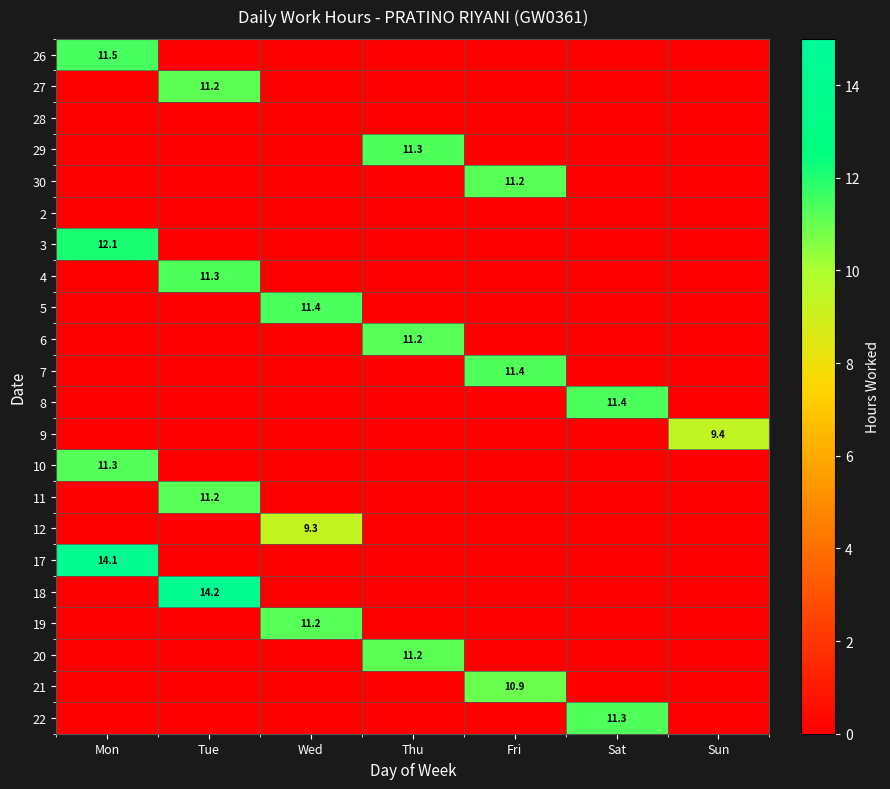

At which category does the chart reach its peak across all series?

Tue